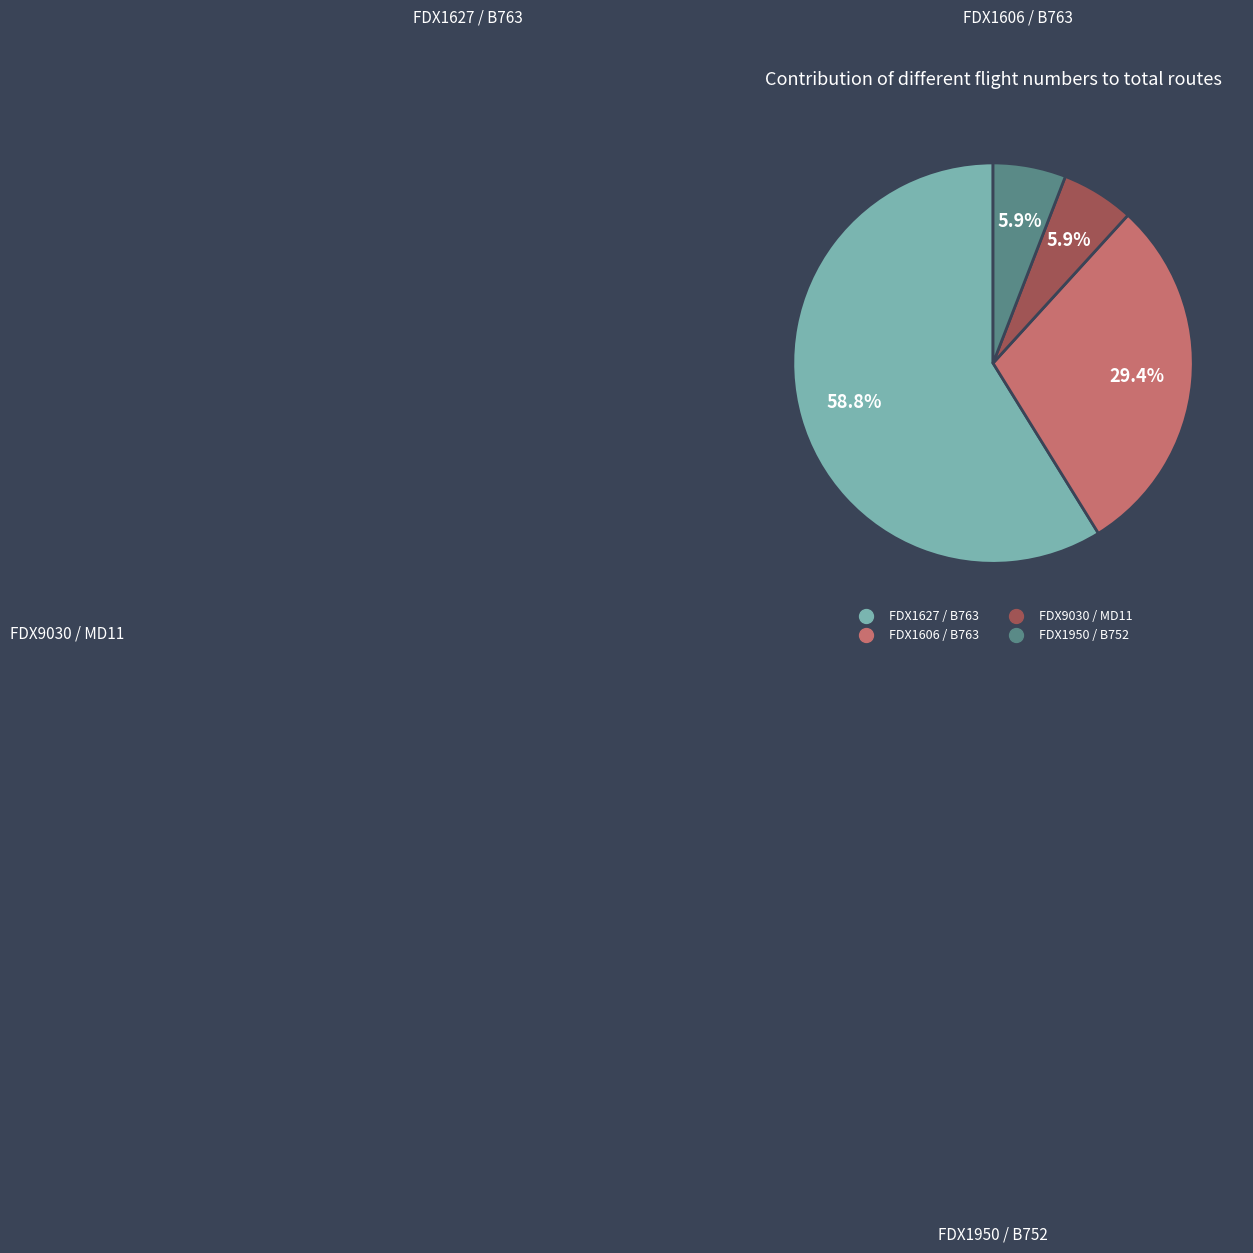

Is there a majority slice in this chart?

Yes